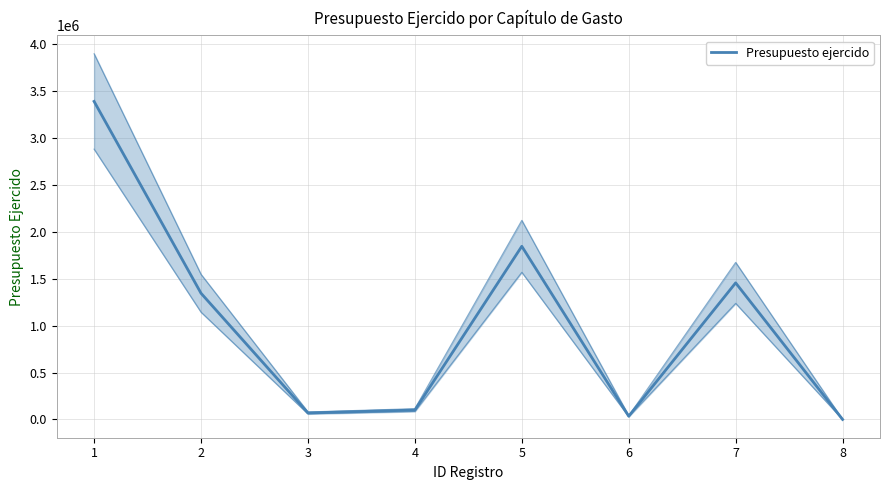

True or false: the data shows 1456000.0 at 7.

True